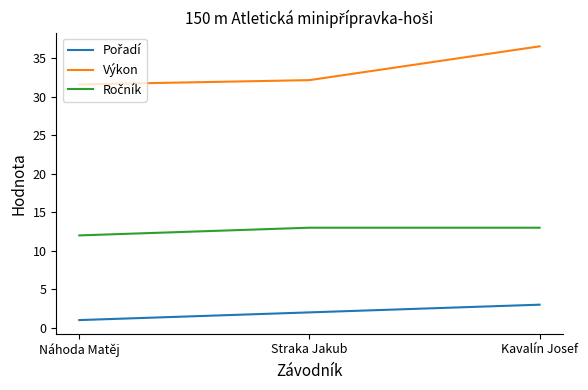

Read the Výkon value at Kavalín Josef.

36.6